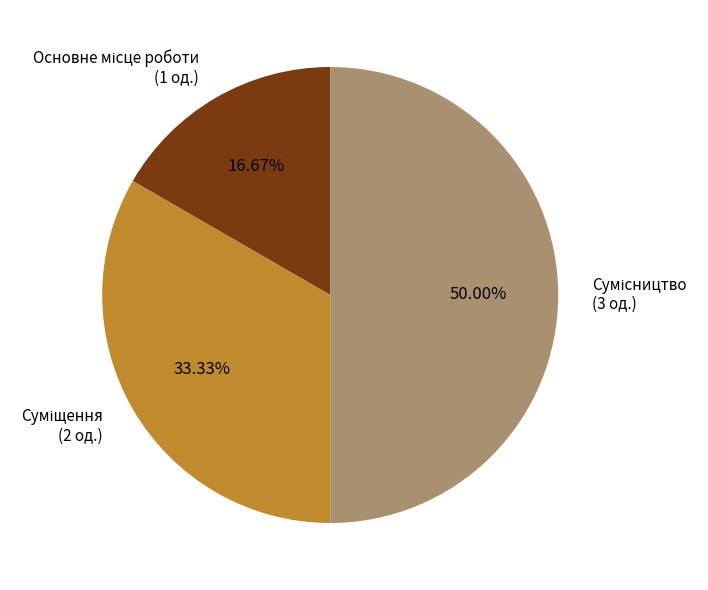

Which category has the smallest portion of the pie?

Основне місце роботи